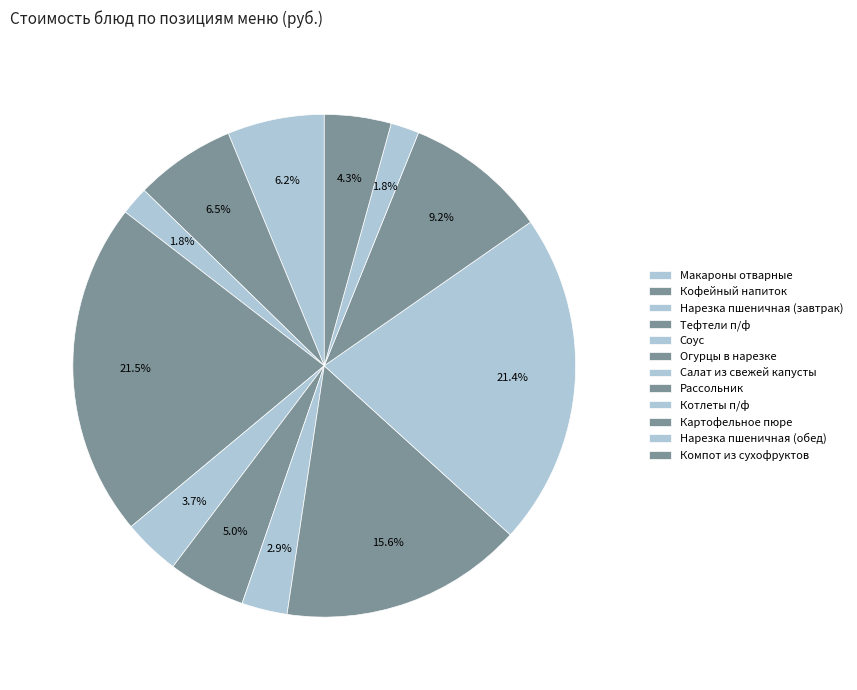

Count the number of slices in the pie.

12